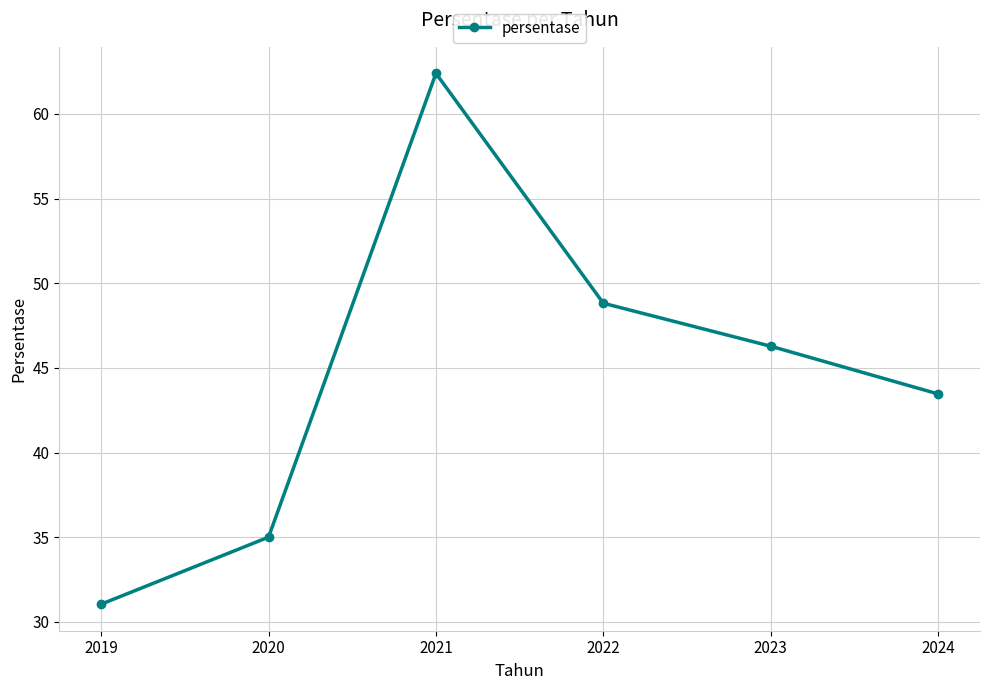

What is the change in value from 2020 to 2021?

+27.4